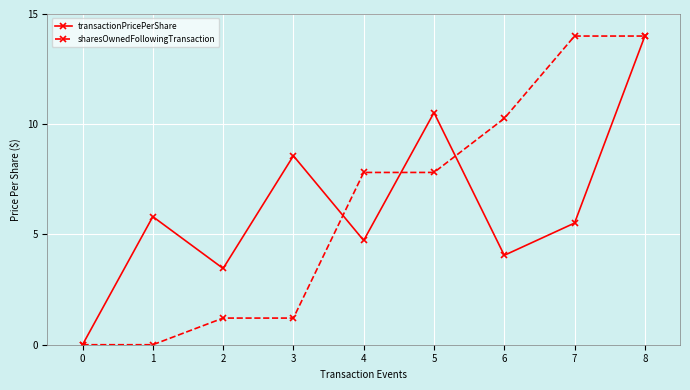

What are all the series names shown in the legend?

transactionPricePerShare, sharesOwnedFollowingTransaction